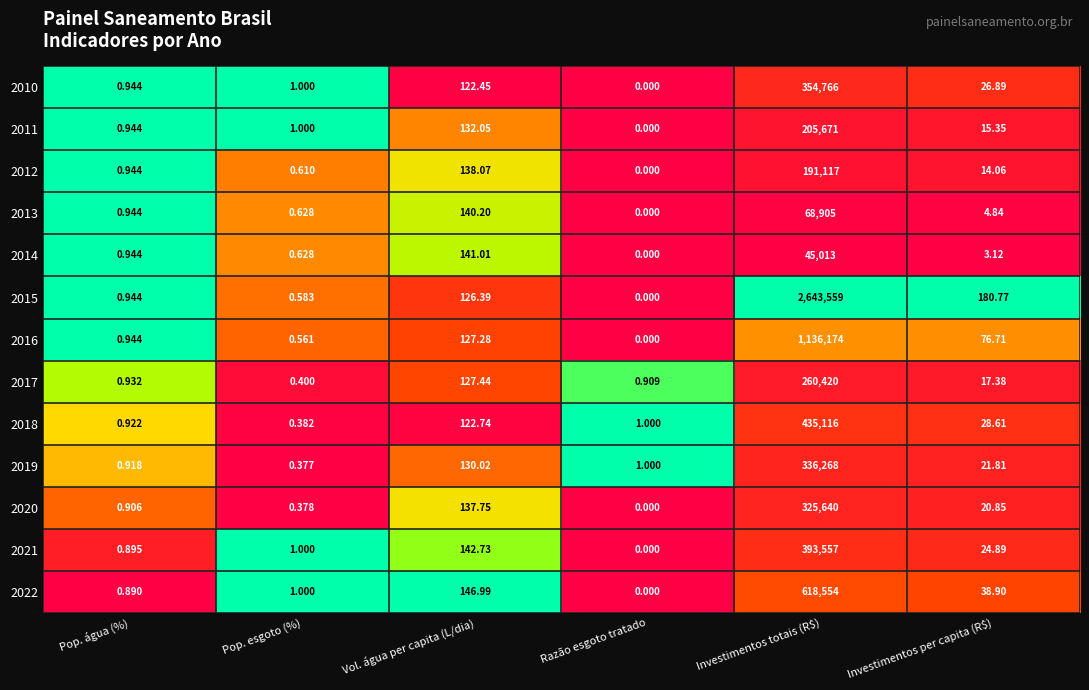

How many data points in 2021 are above 24?

3